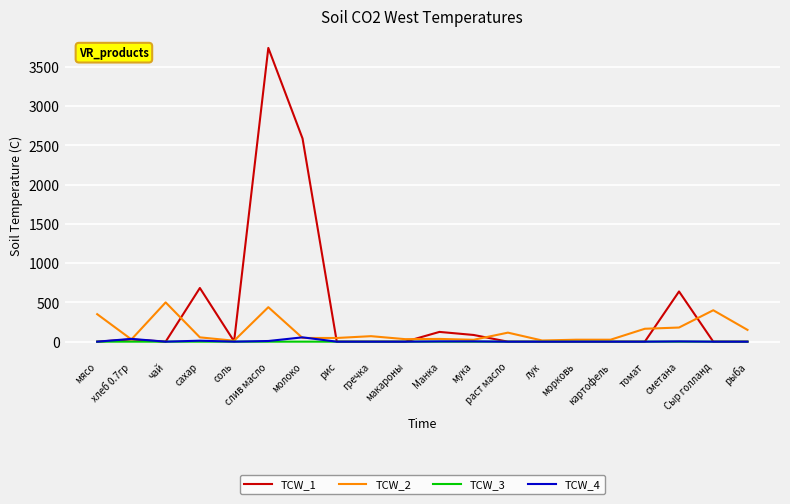

Which series has the largest range (max minus min)?

TCW_1